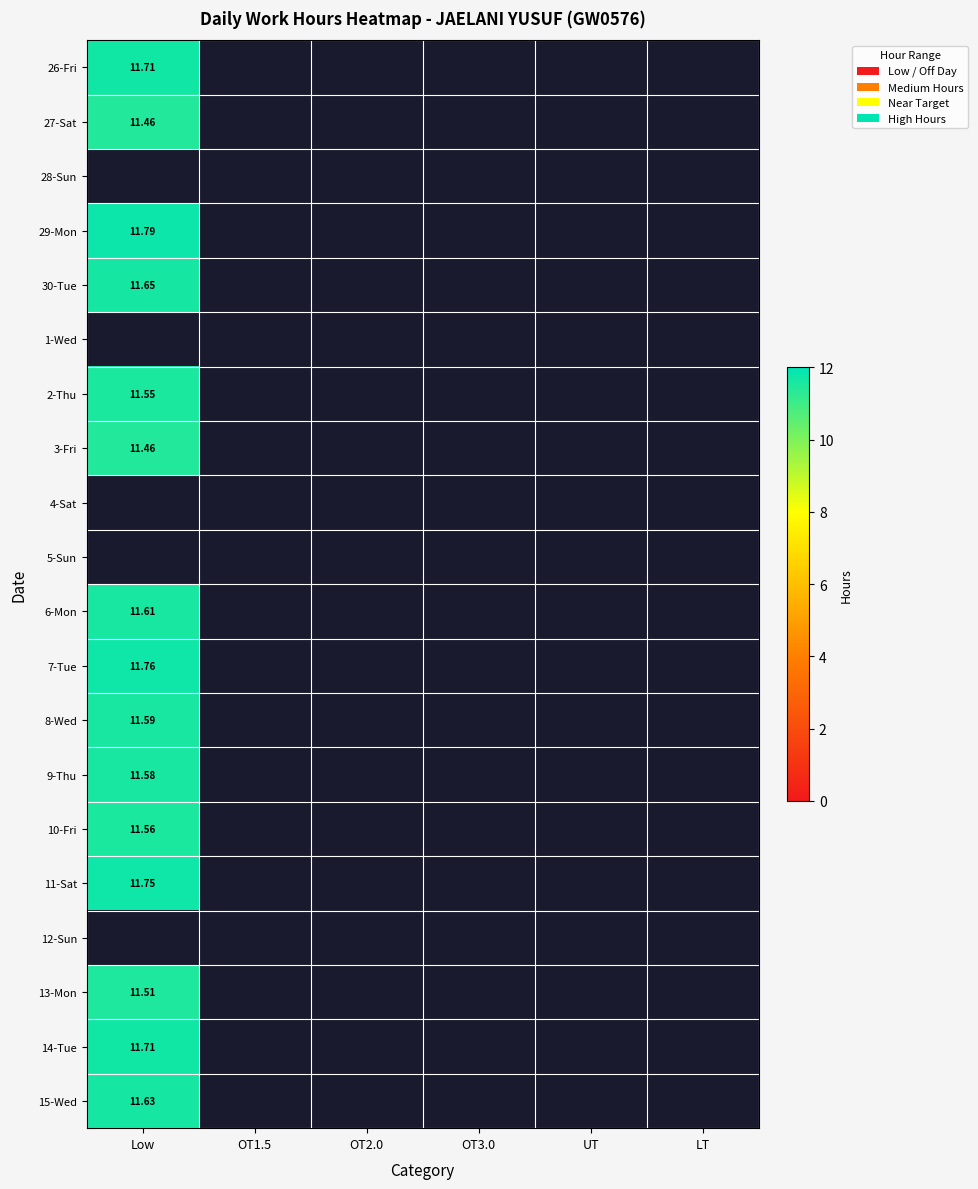

Which has a higher value, LT or OT1.5?

OT1.5